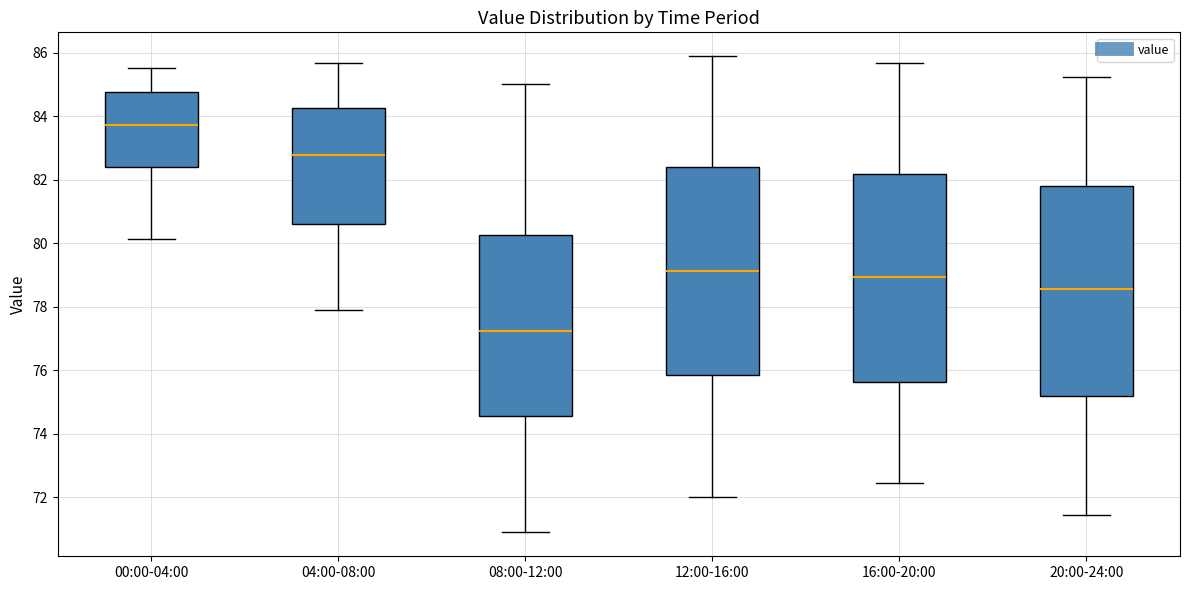

Reading left to right, read every box against the y-axis: the position of its median line, the range the box covers, and the ends of its whiskers. The values are not printed on the chart, so give them approximately, as read against the axis.

00:00-04:00: median 83.8, box 82.4 to 84.8, whiskers 80.2 to 85.6
04:00-08:00: median 82.8, box 80.6 to 84.2, whiskers 77.8 to 85.6
08:00-12:00: median 77.2, box 74.6 to 80.2, whiskers 70.8 to 85.0
12:00-16:00: median 79.2, box 75.8 to 82.4, whiskers 72.0 to 85.8
16:00-20:00: median 79.0, box 75.6 to 82.2, whiskers 72.4 to 85.6
20:00-24:00: median 78.6, box 75.2 to 81.8, whiskers 71.4 to 85.2